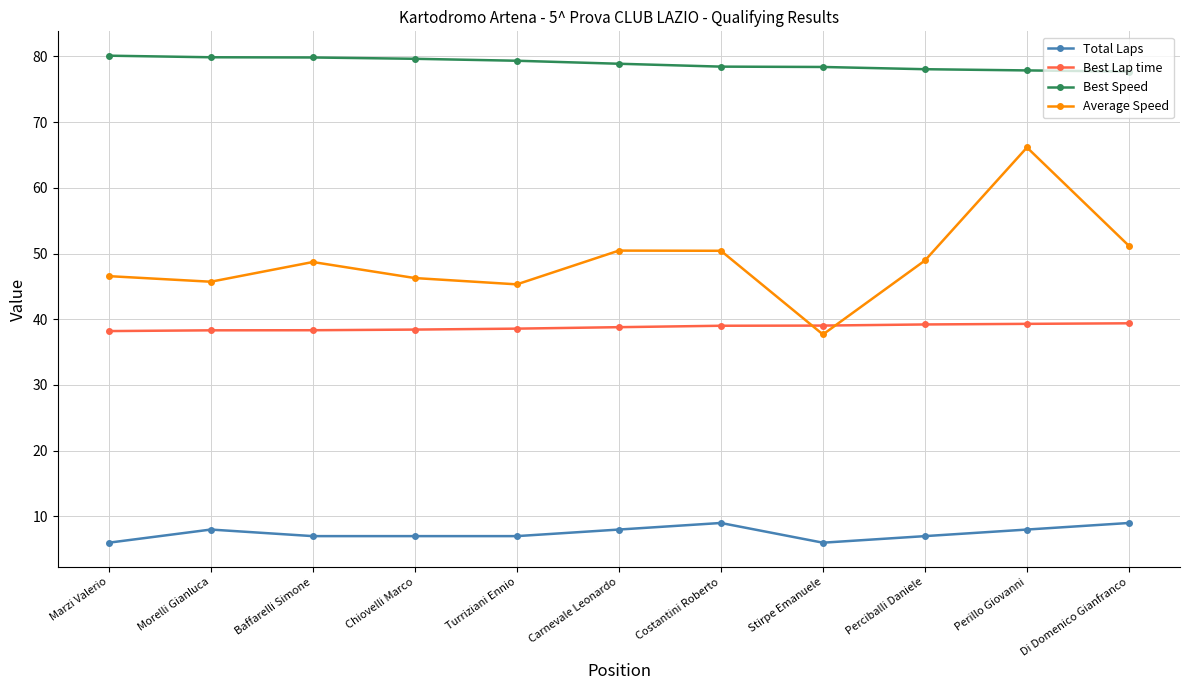

What is the value of the Average Speed point at the 9th from the left?

48.9